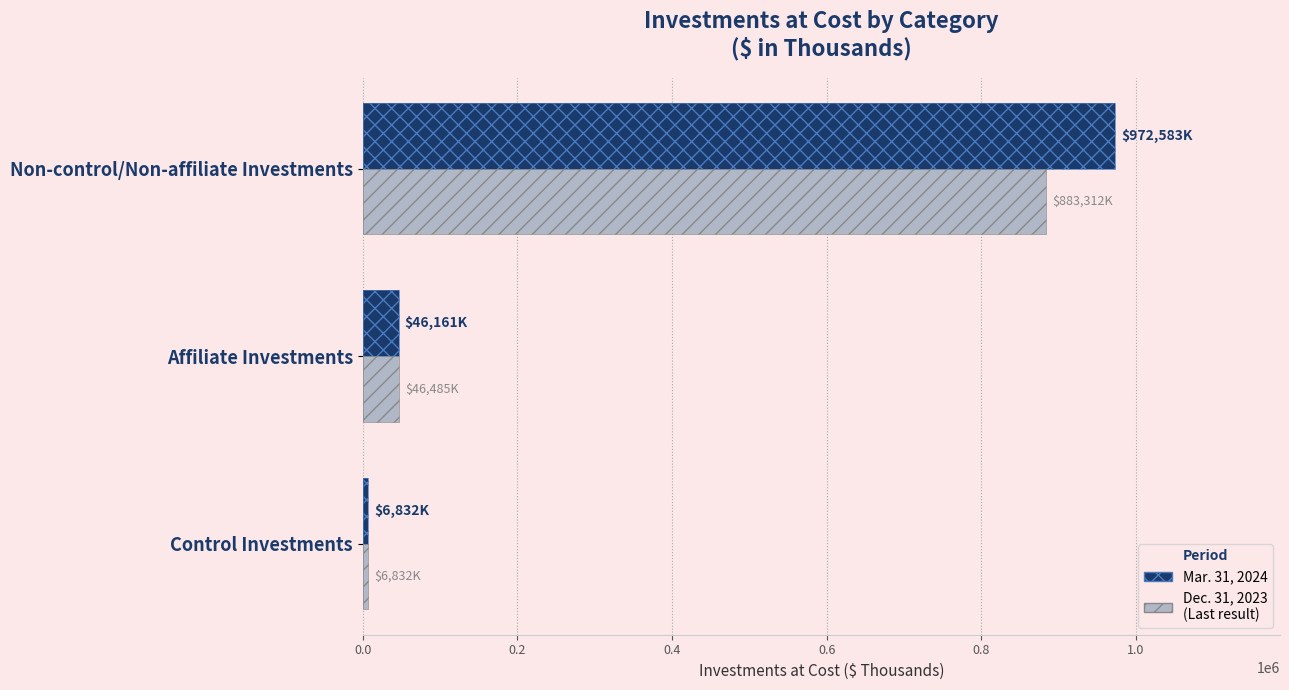

Reading left to right, transcribe all the data shown in this chart.

Mar. 31, 2024: 6832	46161	972583
Dec. 31, 2023: 6832	46485	883312